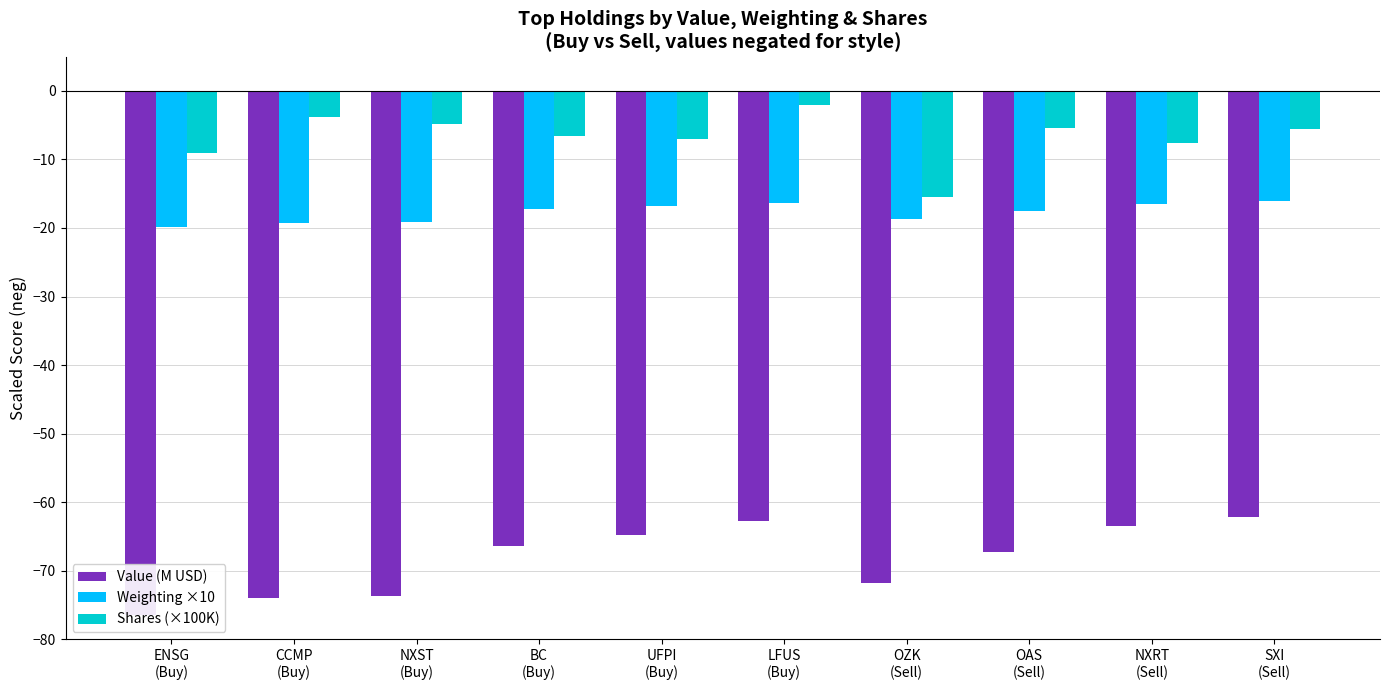

At which label is Value (M USD) closest to -69?

OAS
(Sell)